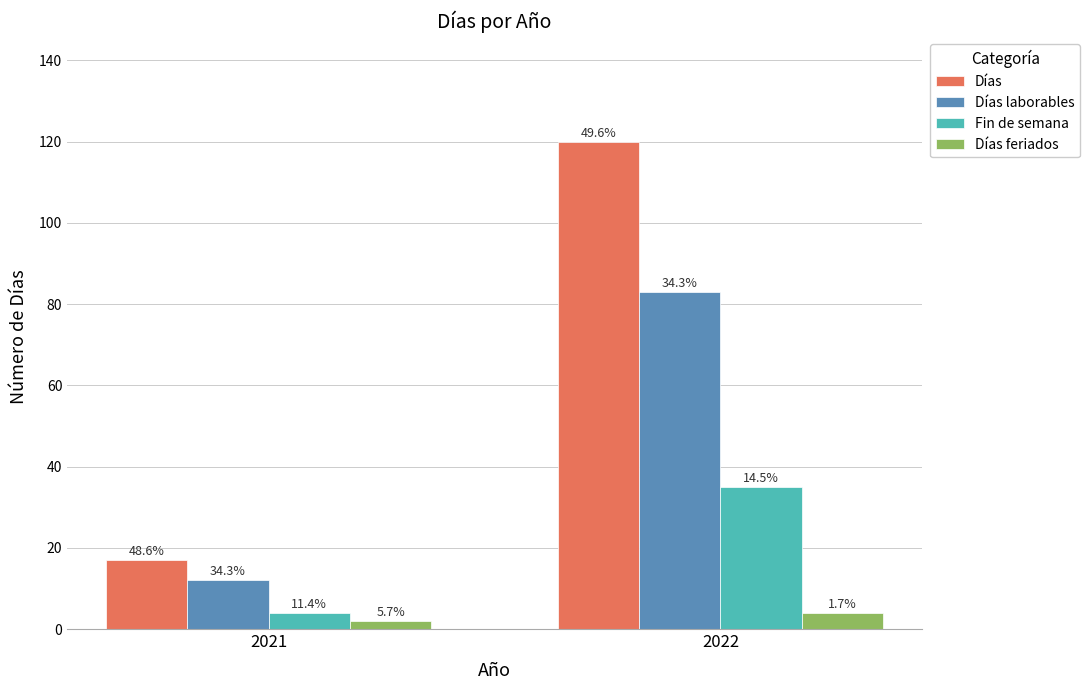

At which label does Fin de semana reach its minimum?

2021